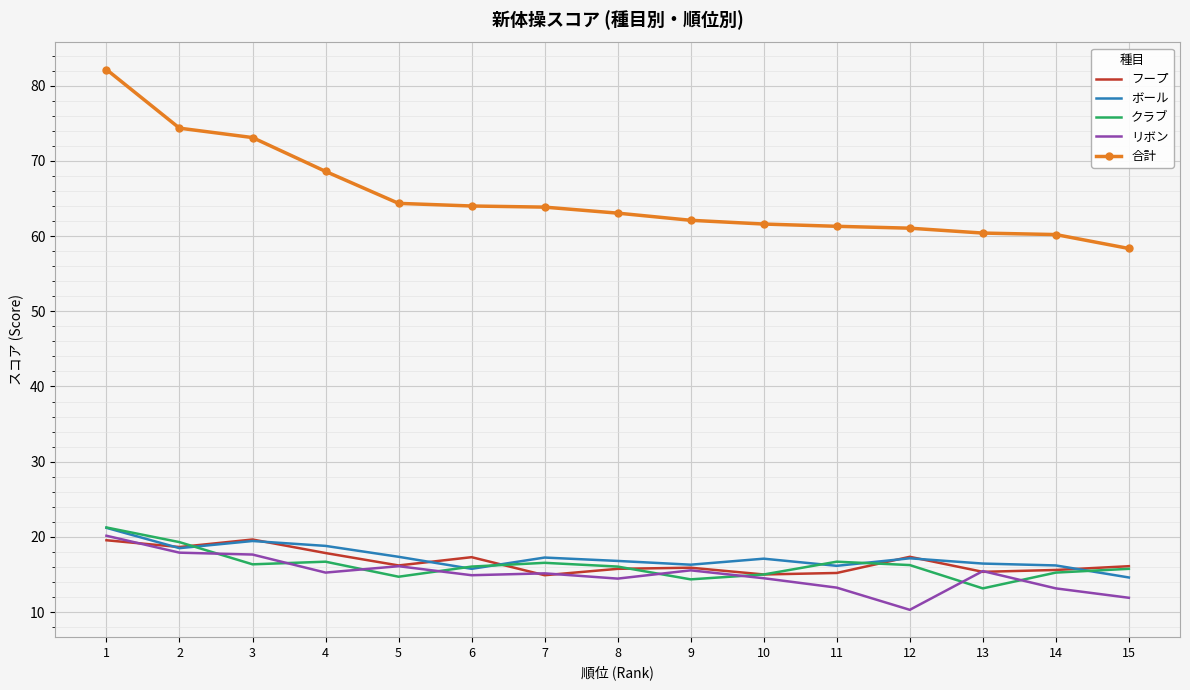

Where is 合計 nearest to the value 70?

4